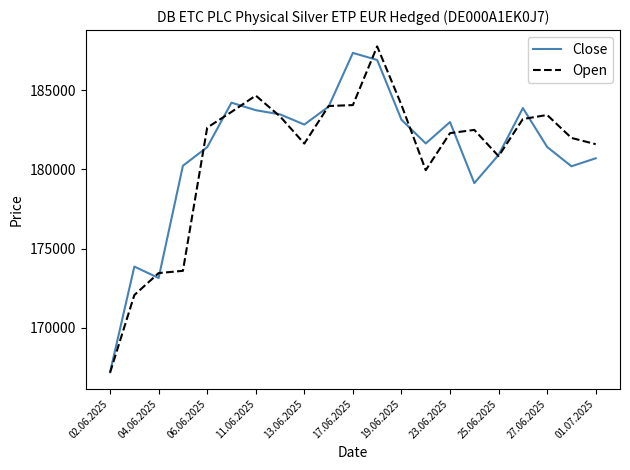

What is the difference between the second highest and minimum values in the Open series?

17476